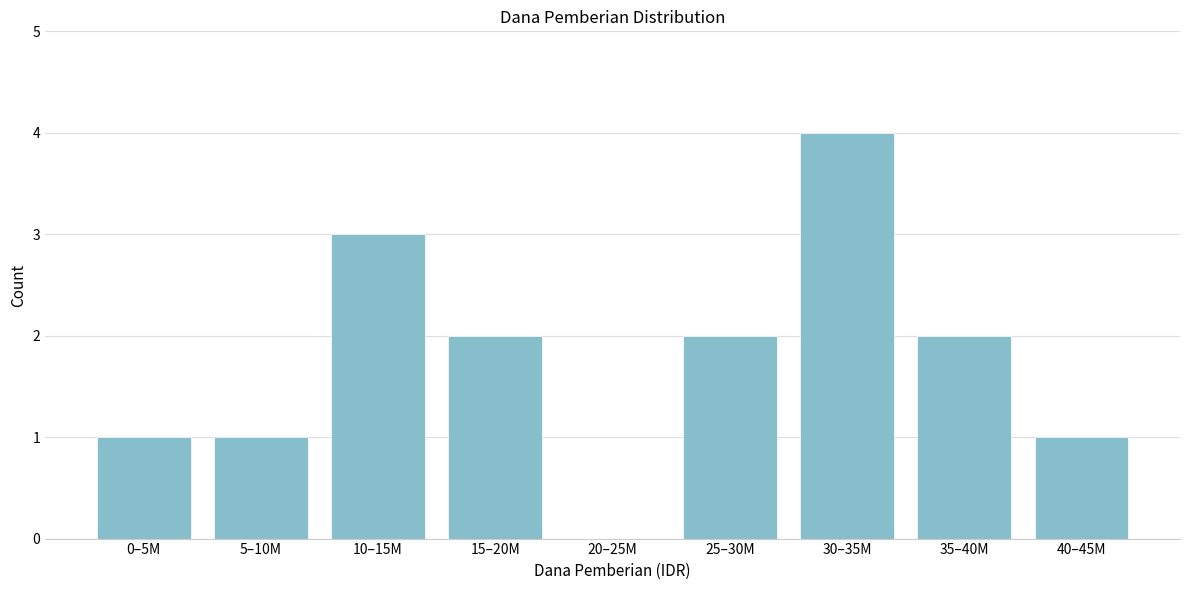

Reading left to right, list all the values displayed in this chart.

0–5M=1	5–10M=1	10–15M=3	15–20M=2	20–25M=0	25–30M=2	30–35M=4	35–40M=2	40–45M=1